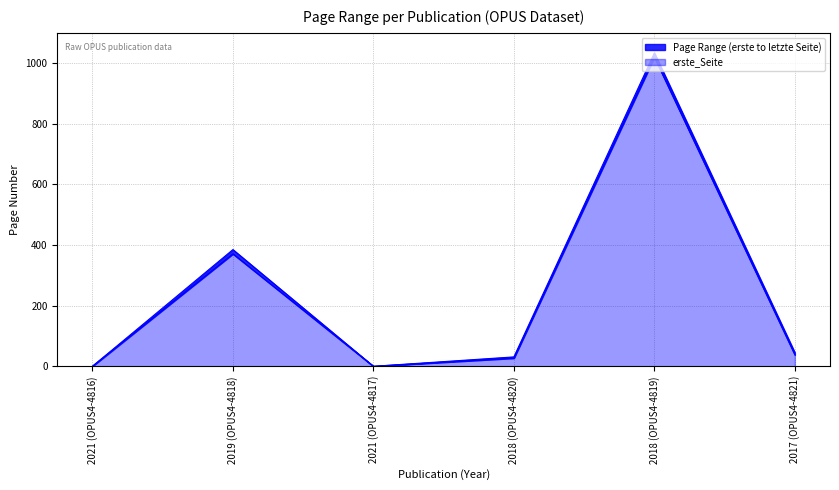

What is the sum of the erste_Seite values at 2018 (OPUS4-4819) and 2021 (OPUS4-4817)?

1020